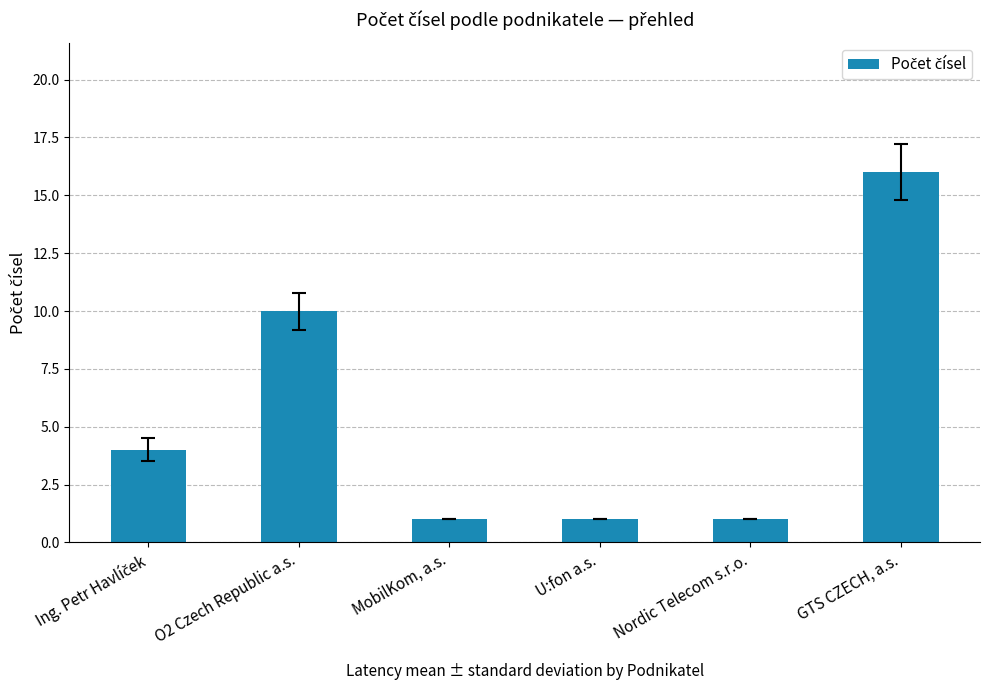

Which has a higher value, O2 Czech Republic a.s. or MobilKom, a.s.?

O2 Czech Republic a.s.